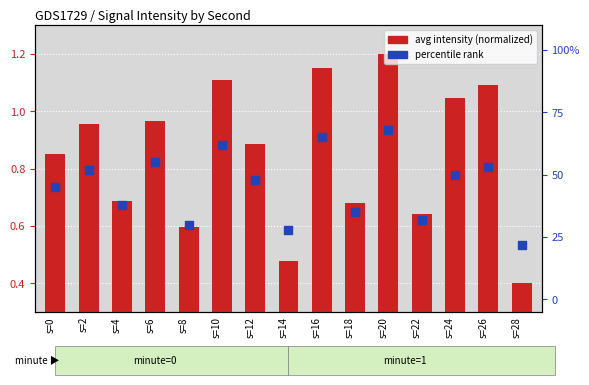

Which series has the largest Y range (max minus min)?

percentile rank